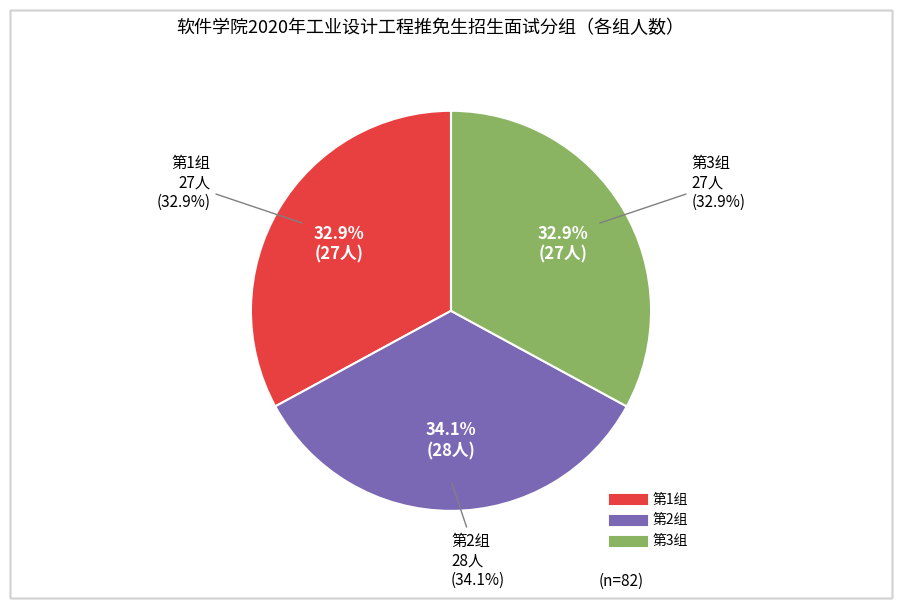

Approximately how many times larger is the value at 第3组 compared to 第1组?

1.0